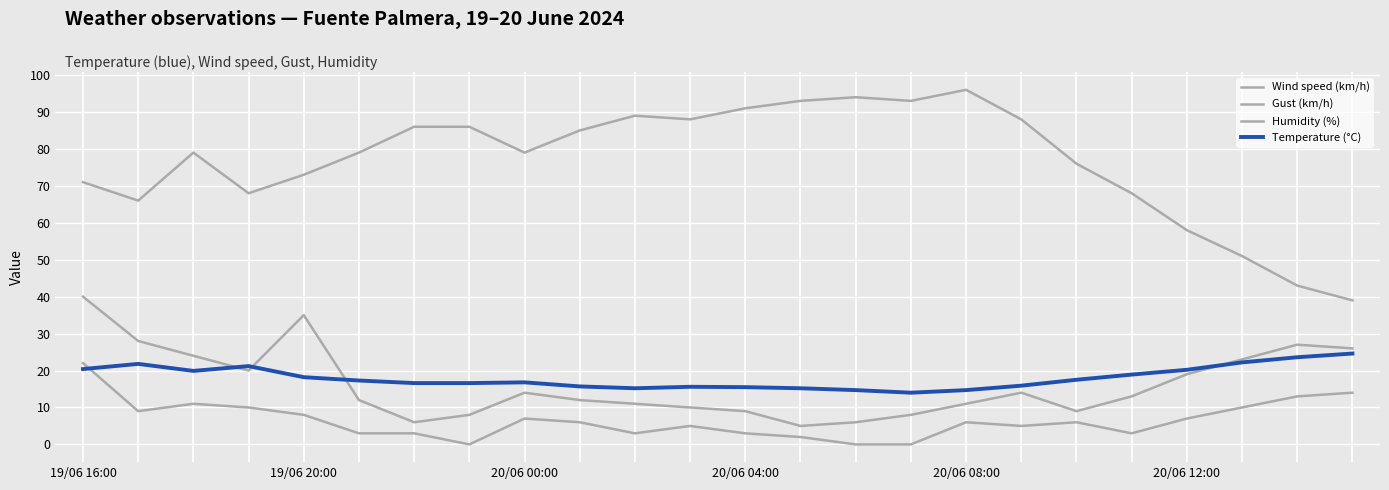

Does the chart have visible grid lines?

Yes